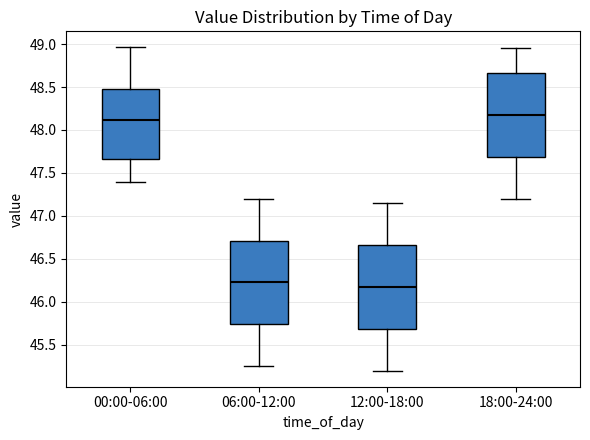

Which box has the highest median line?

18:00-24:00